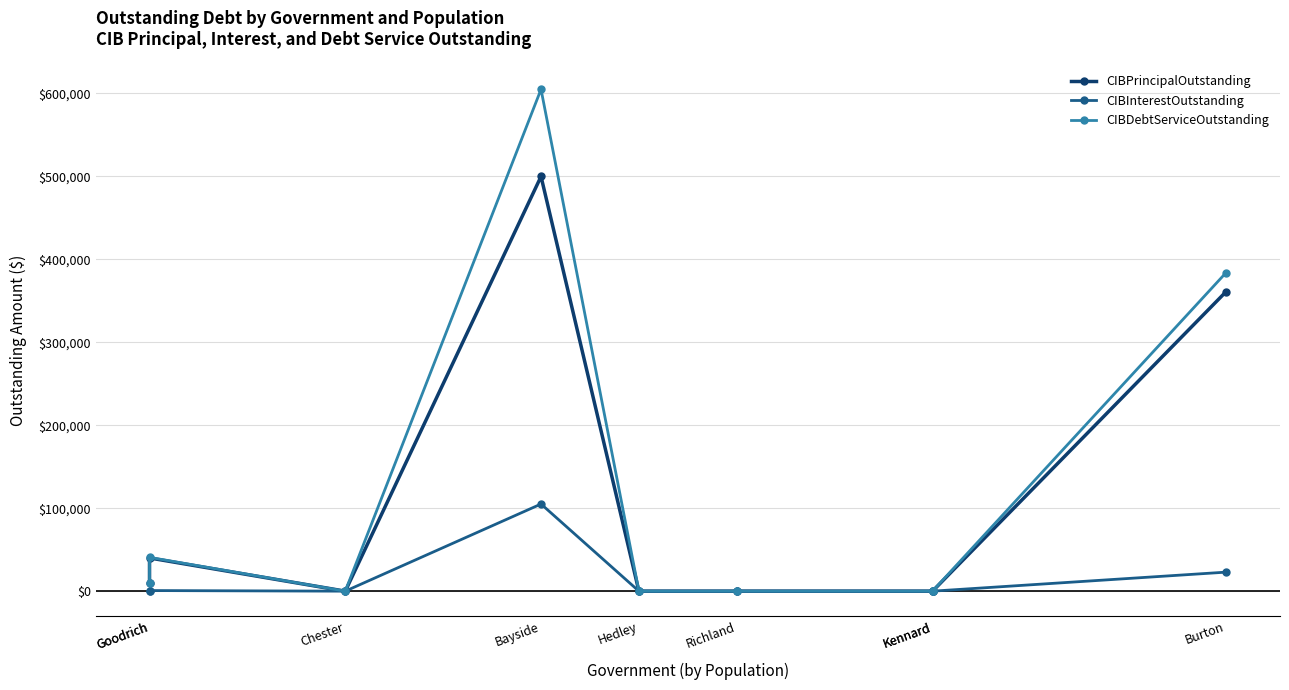

How many series are shown in this chart?

3